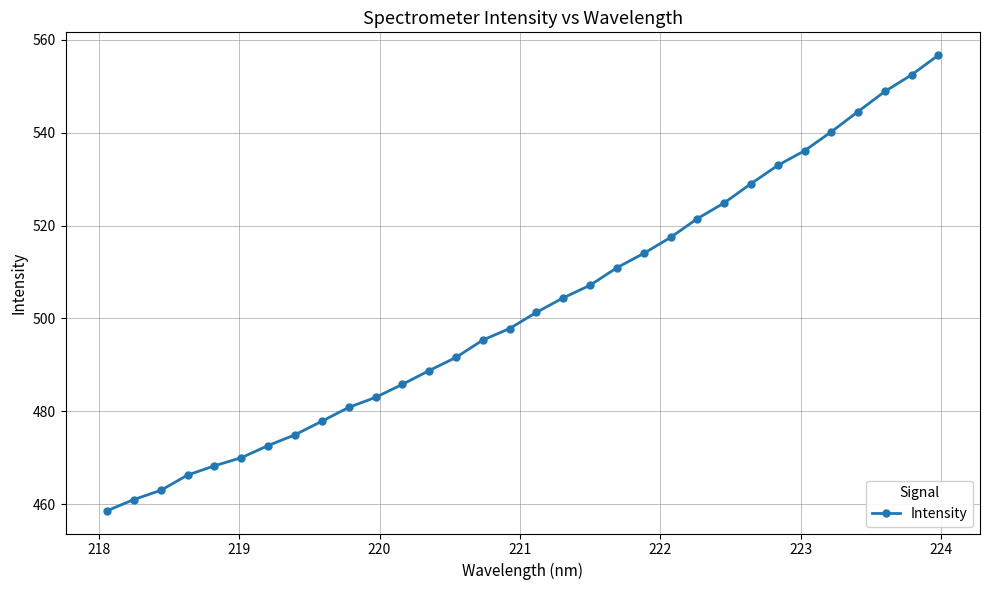

What is the sum of all values?

16077.9